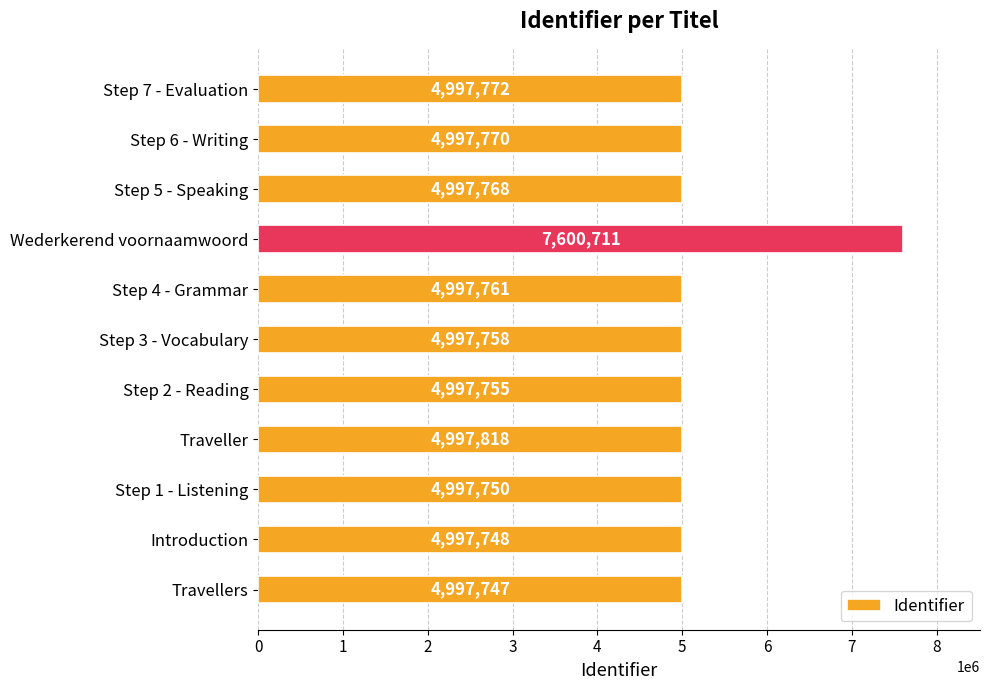

What is the average value?

5234396